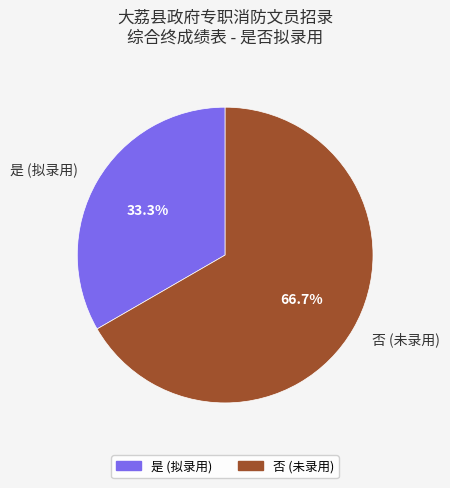

What is the smallest slice in the pie chart?

是